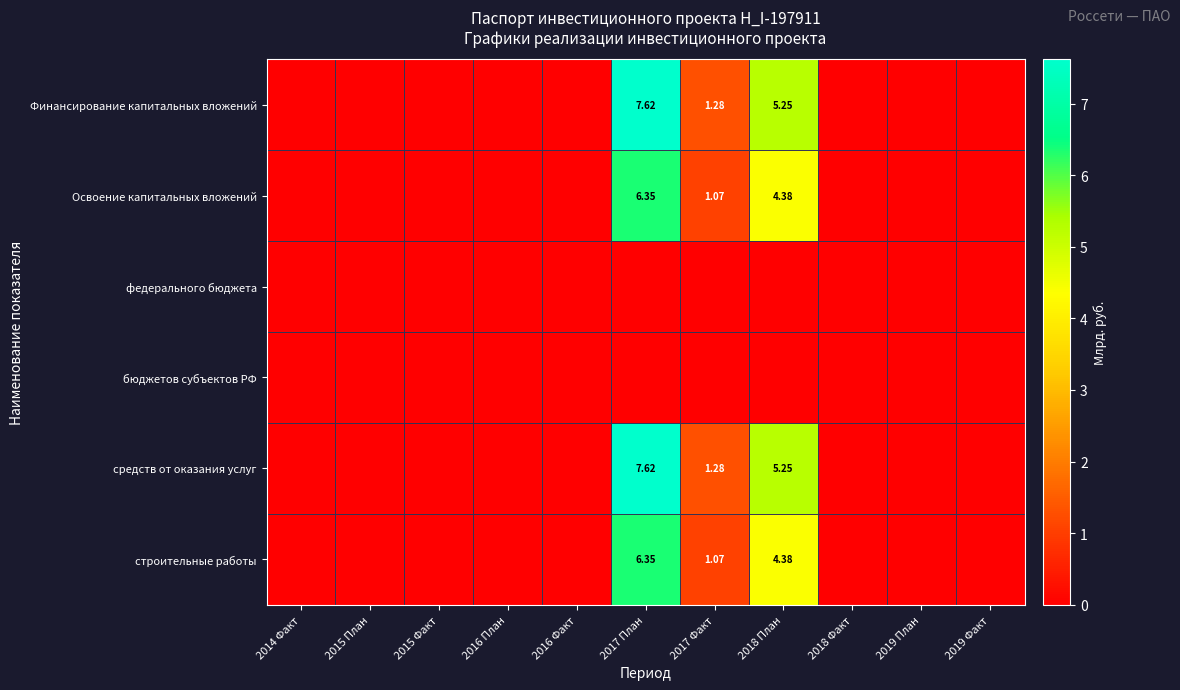

What is the sum of all средств от оказания услуг values?

14.2